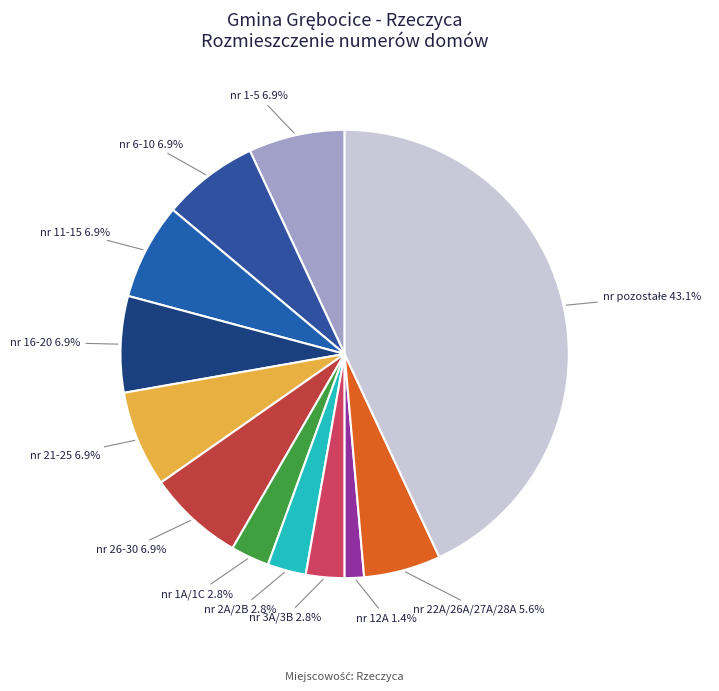

Does nr 22A/26A/27A/28A account for over 50% of the chart?

No